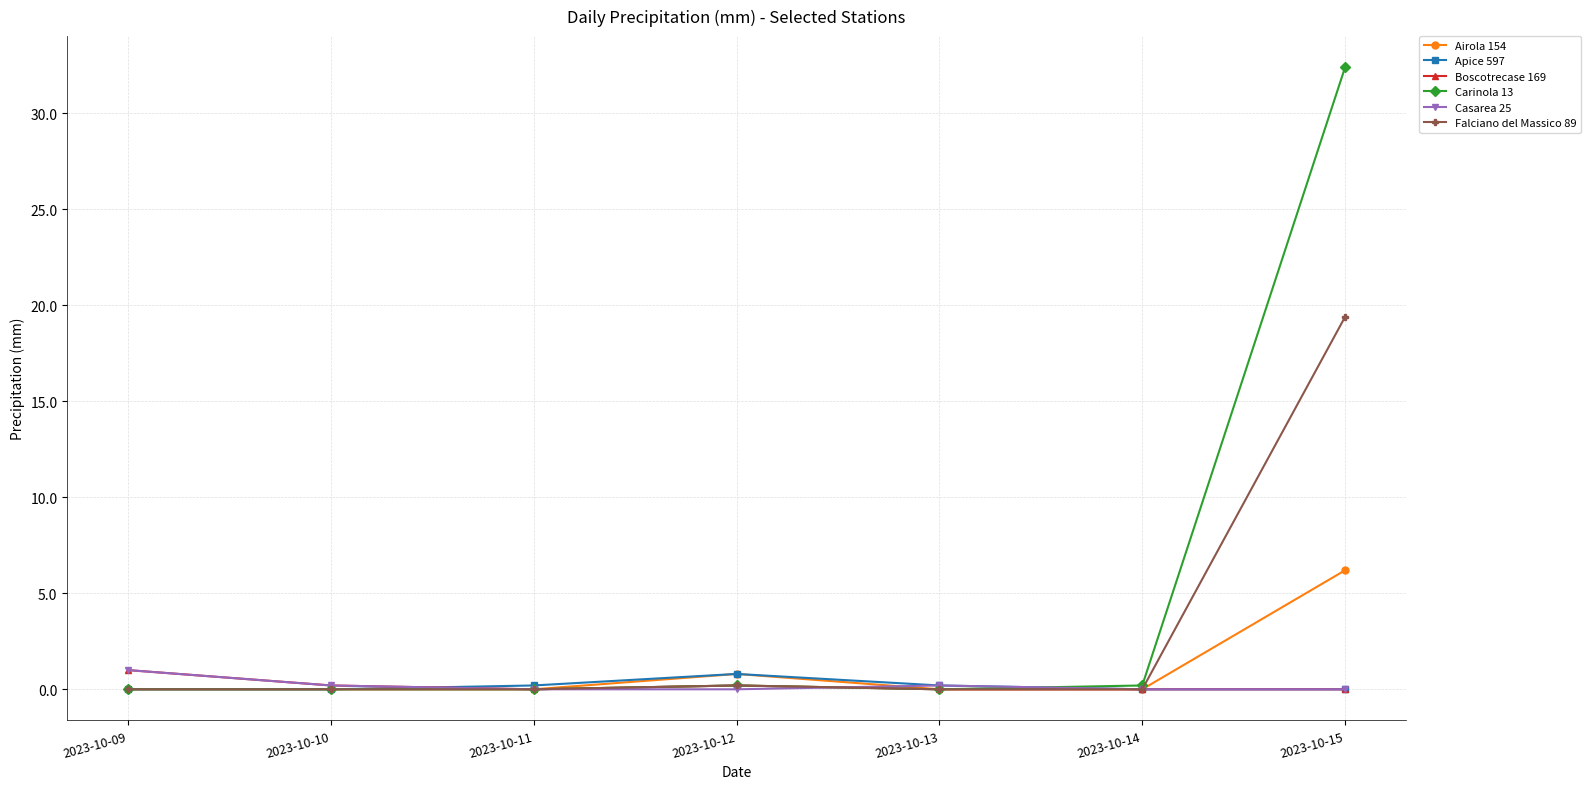

True or false: Airola 154 has more than 0 interior local peaks.

True